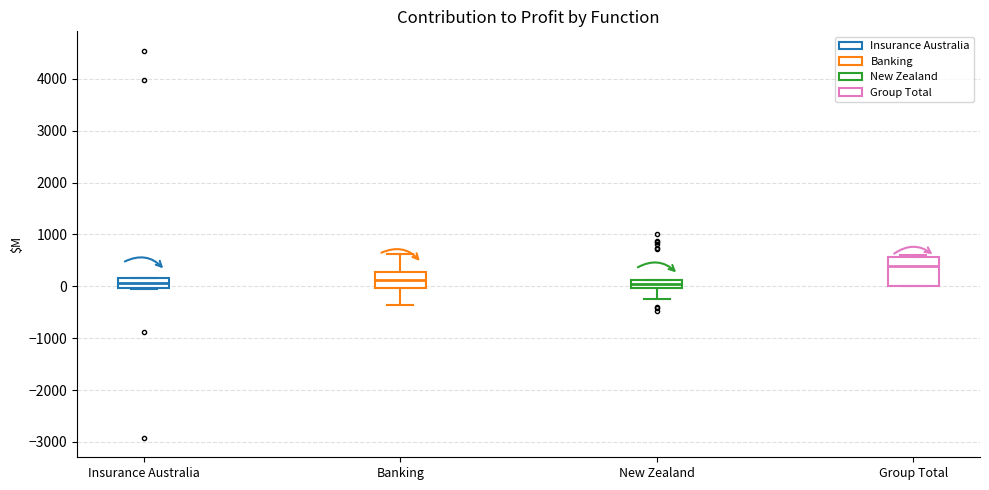

Which box is the tallest, from its lower edge to its upper edge?

Group Total